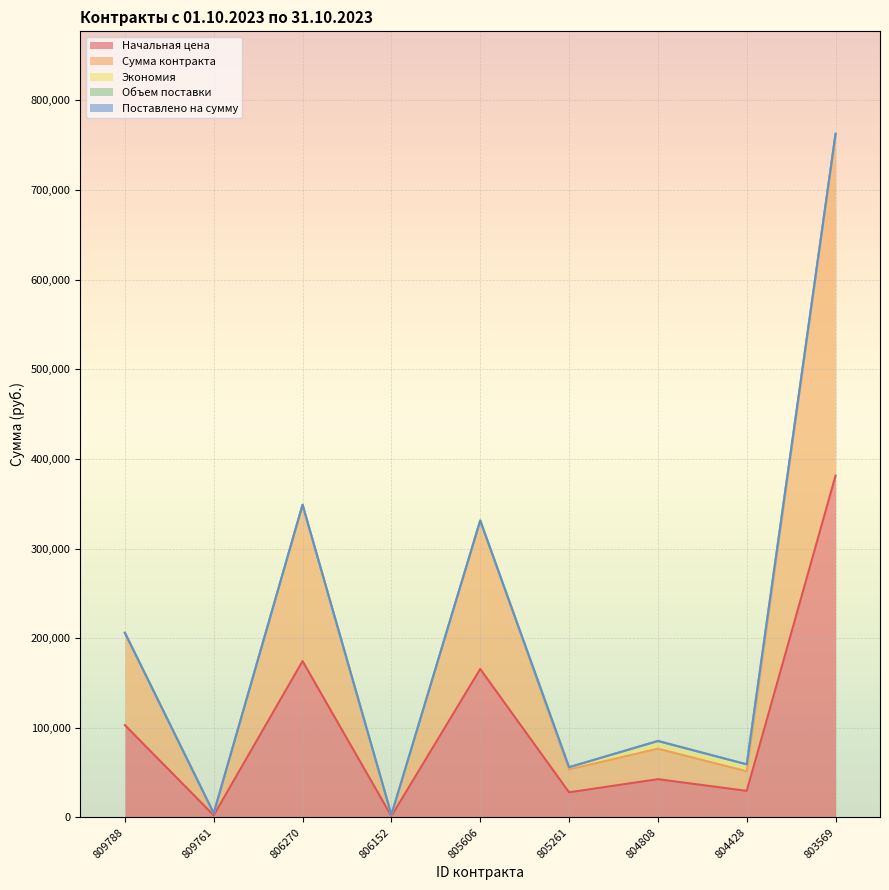

Does the chart display data point markers on the line(s)?

No